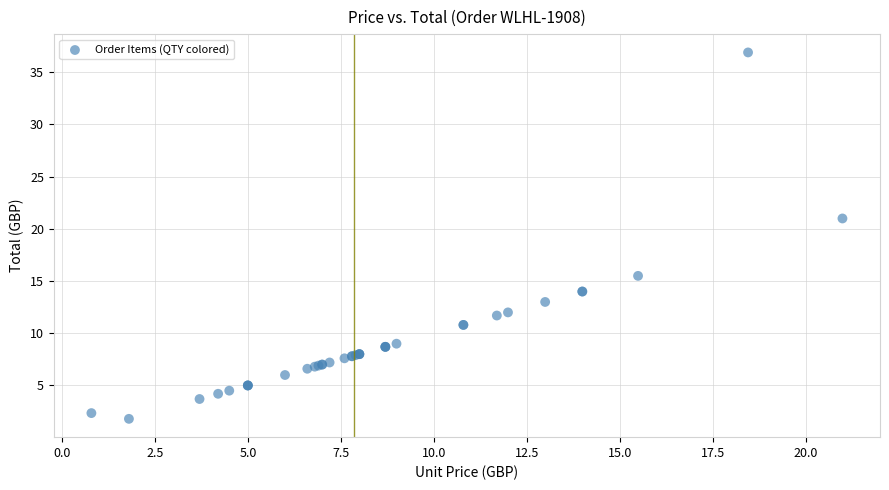

What Y value in the scatter plot is closest to 19?

21.0